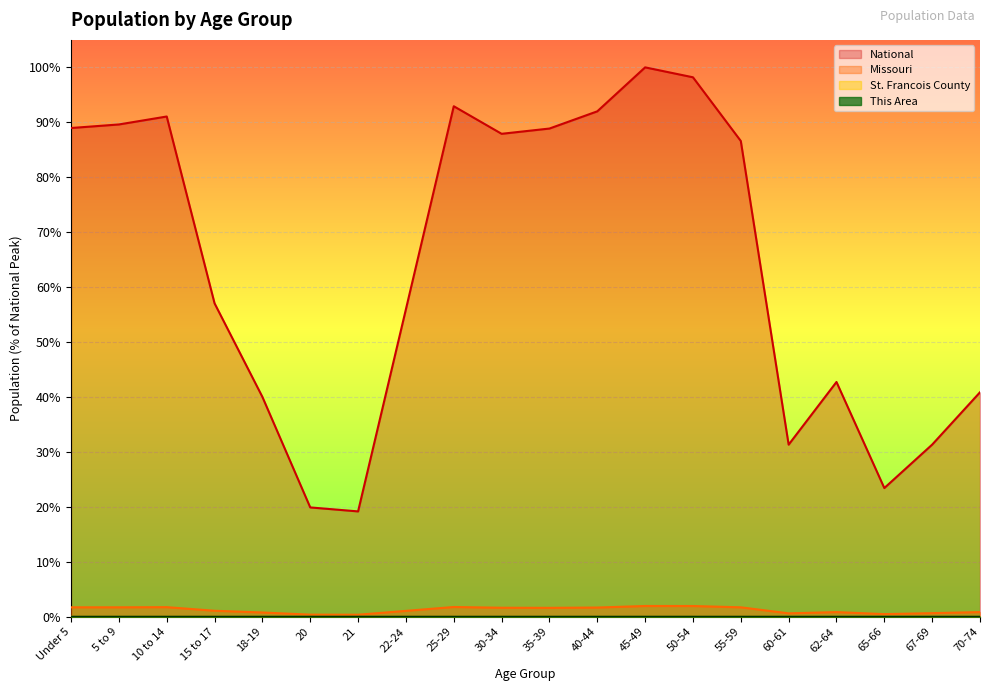

Which series has the largest range (max minus min)?

National